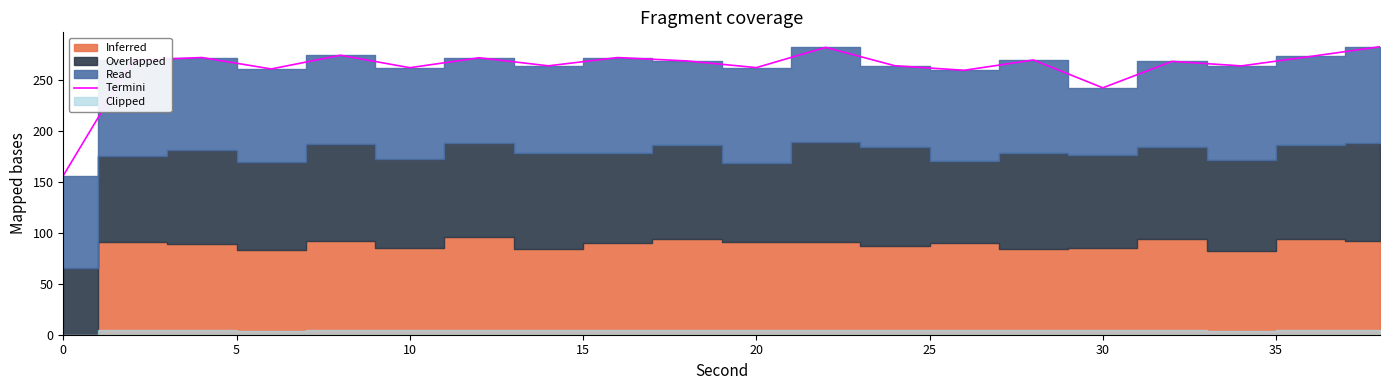

The value of Termini at 30 is 382.6. True or false?

False